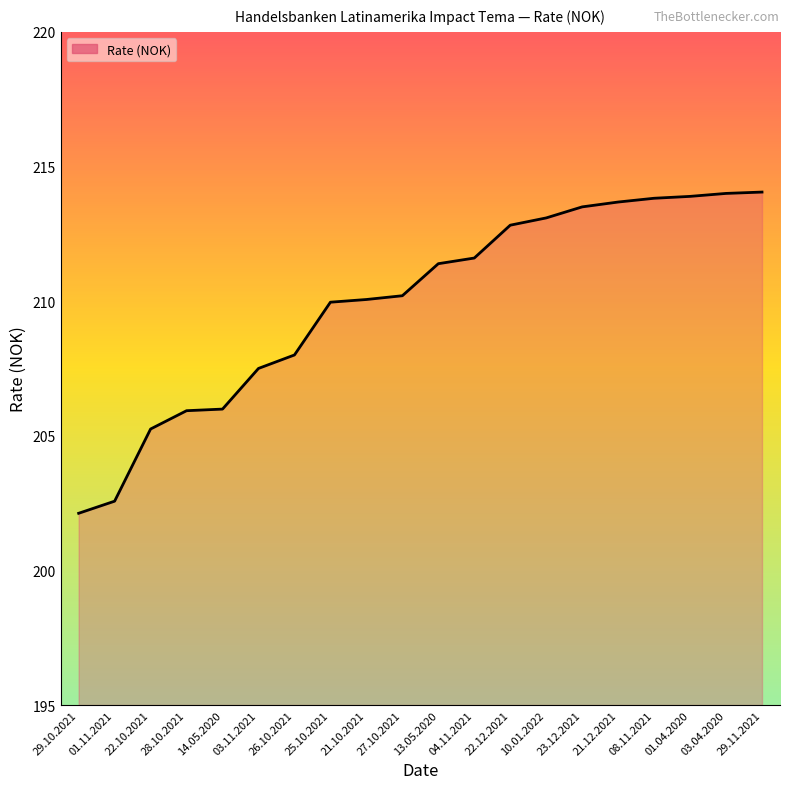

What is the change in value from 01.11.2021 to 28.10.2021?

+3.4